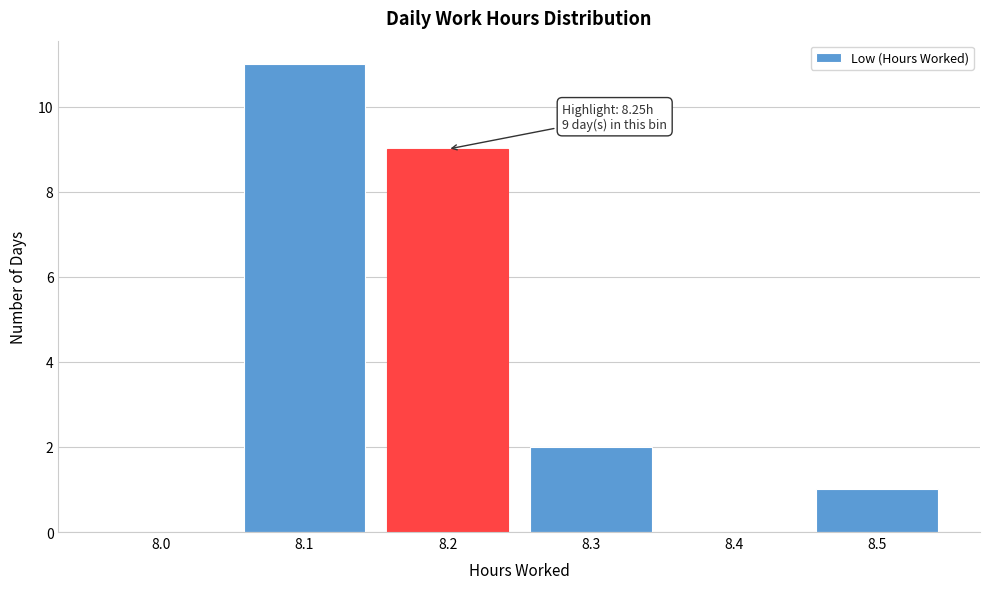

Reading left to right, list all the values displayed in this chart.

8.0=0	8.1=11	8.2=9	8.3=2	8.4=0	8.5=1